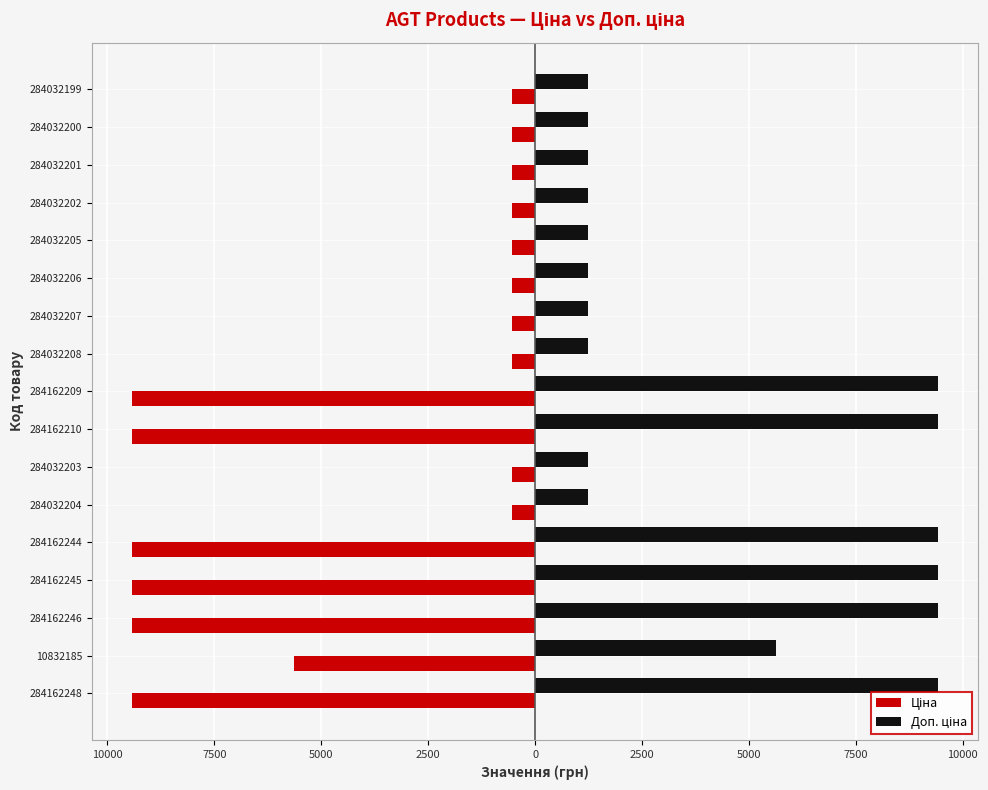

What is the maximum value for Доп. ціна?

9416.9